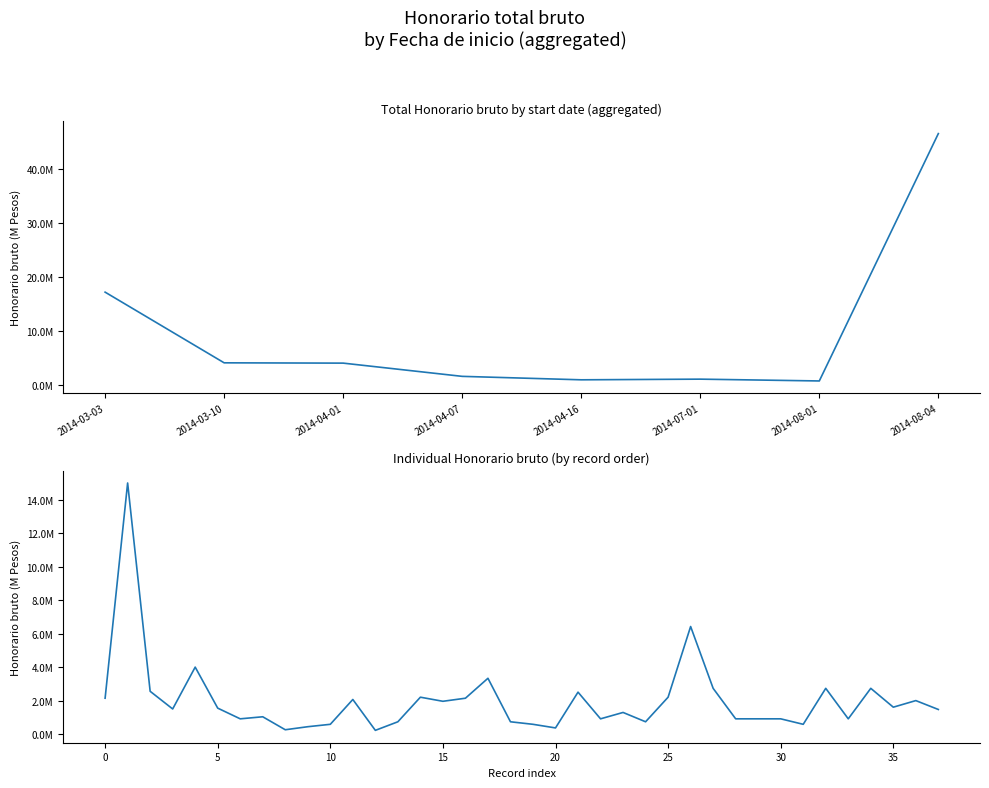

How many lines are shown in the chart?

1